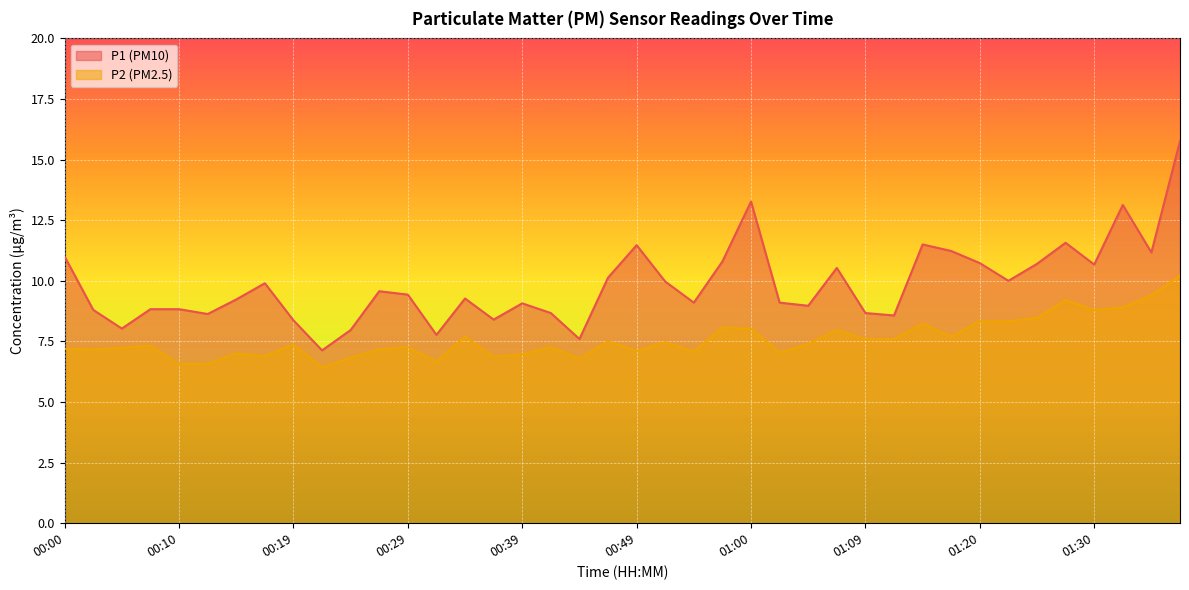

True or false: P1 and P2 cross at least once.

False